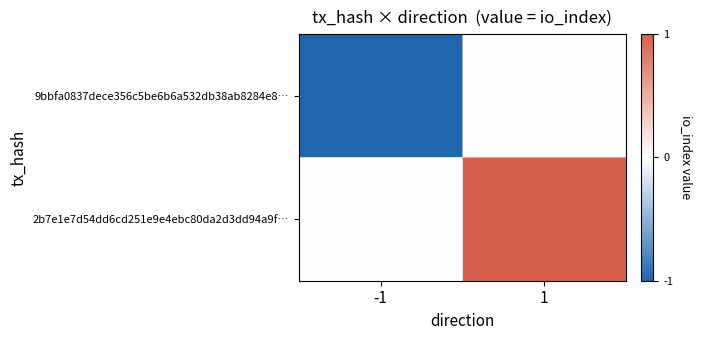

At -1, list the series in order from smallest to largest.

9bbfa0837dece356c5be6b6a532db38ab8284e8…, 2b7e1e7d54dd6cd251e9e4ebc80da2d3dd94a9f…